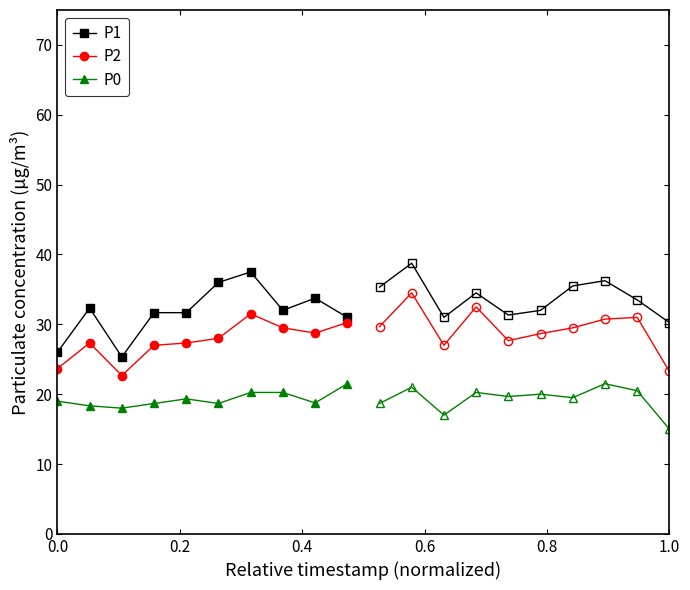

What is the value of the P1 point at the 5th from the left?

31.7